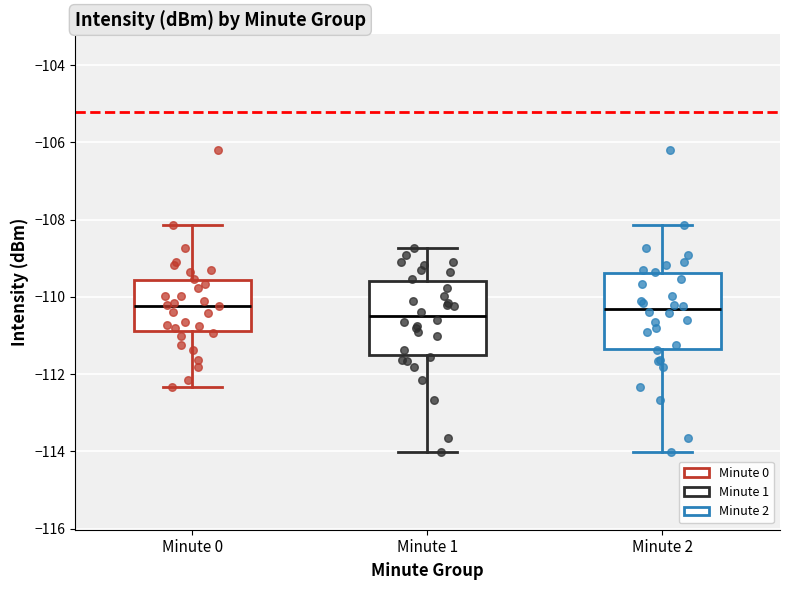

Where does the lower whisker of the box for Minute 2 end on the y-axis? The values are not printed on the chart, so give them approximately, as read against the axis.

-114.0